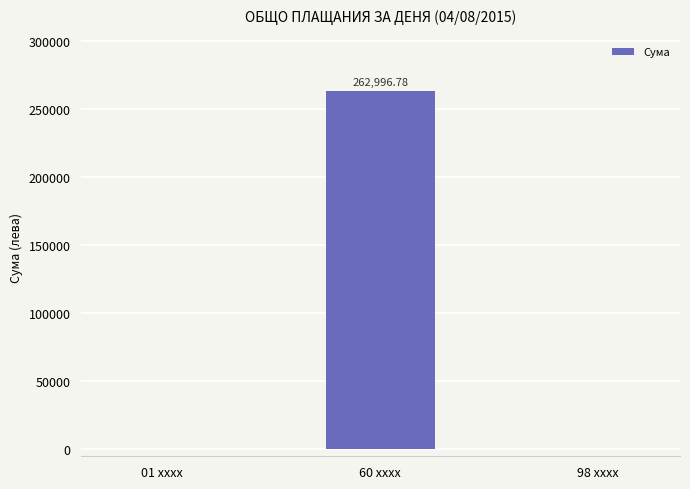

Are the bars horizontal?

No